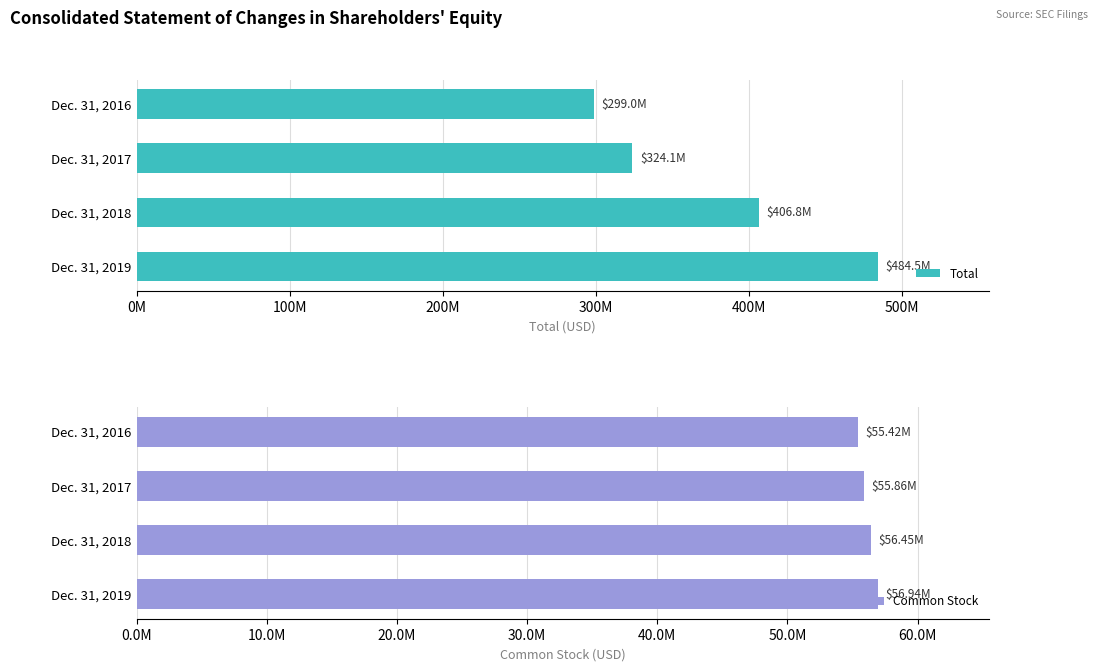

List the labels in order of Total value, smallest first.

Dec. 31, 2016, Dec. 31, 2017, Dec. 31, 2018, Dec. 31, 2019